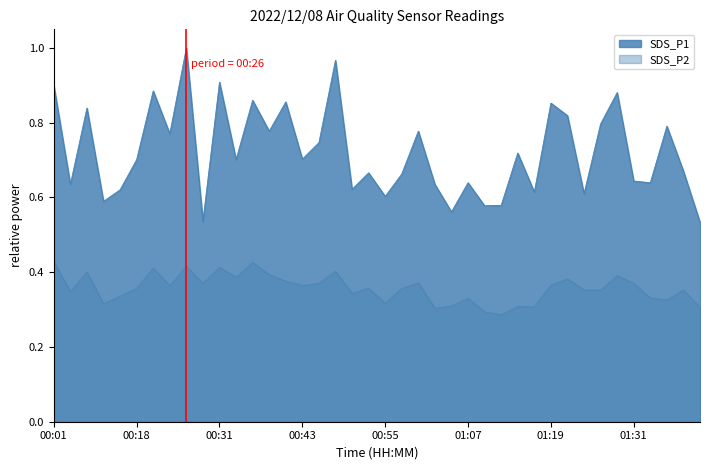

Is it true that SDS_P1 equals 0.7 at 00:53?

True